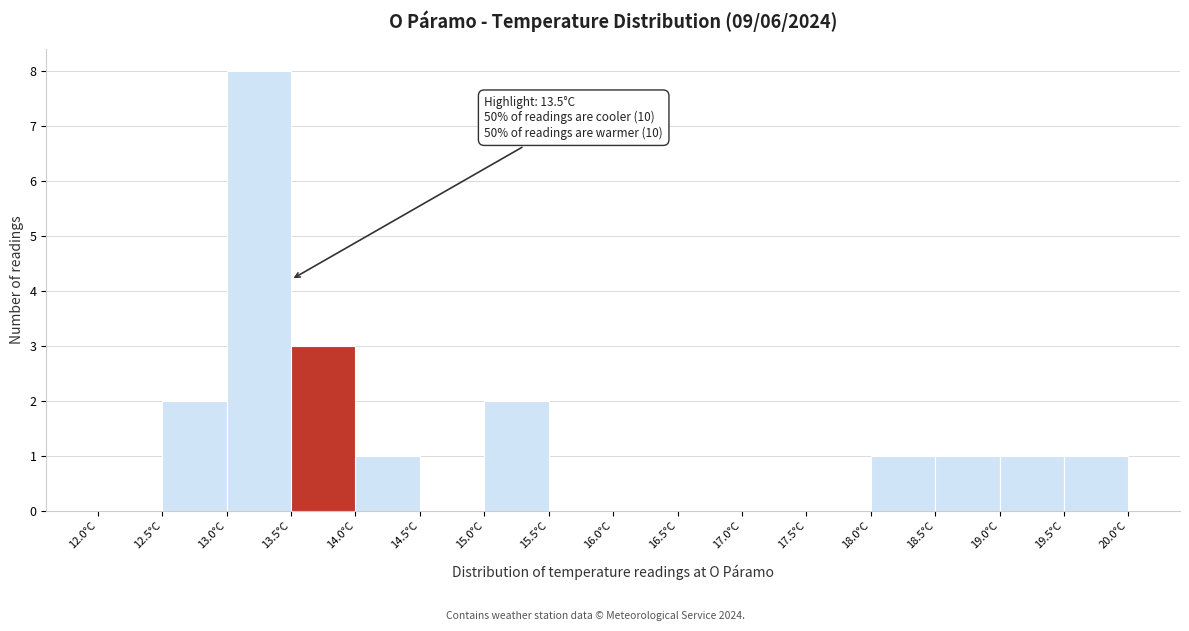

Over which range of the x-axis is the bar tallest?

13.0 to 13.5